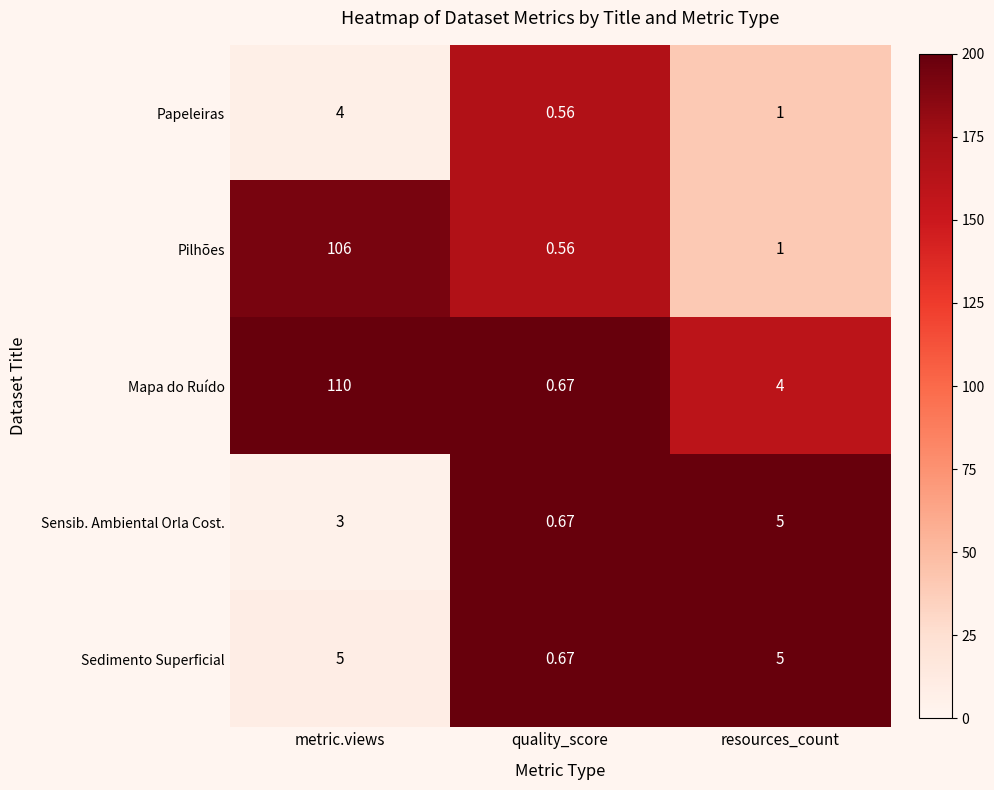

Where does the Mapa do Ruído series first go above 4?

metric.views